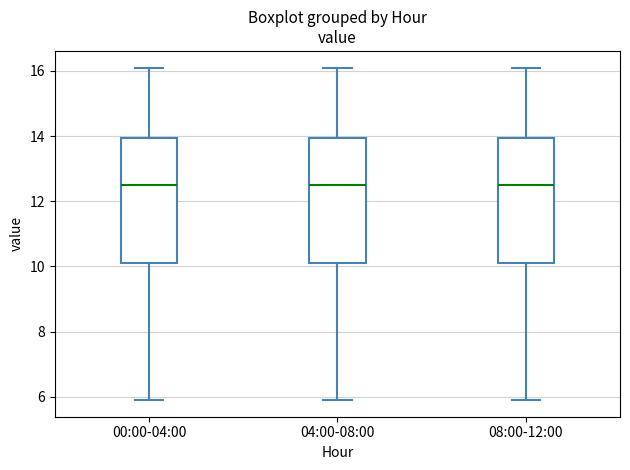

Reading left to right, read every box against the y-axis: the position of its median line, the range the box covers, and the ends of its whiskers. The values are not printed on the chart, so give them approximately, as read against the axis.

00:00-04:00: median 12.6, box 10.2 to 14.0, whiskers 6.0 to 16.2
04:00-08:00: median 12.6, box 10.2 to 14.0, whiskers 6.0 to 16.2
08:00-12:00: median 12.6, box 10.2 to 14.0, whiskers 6.0 to 16.2